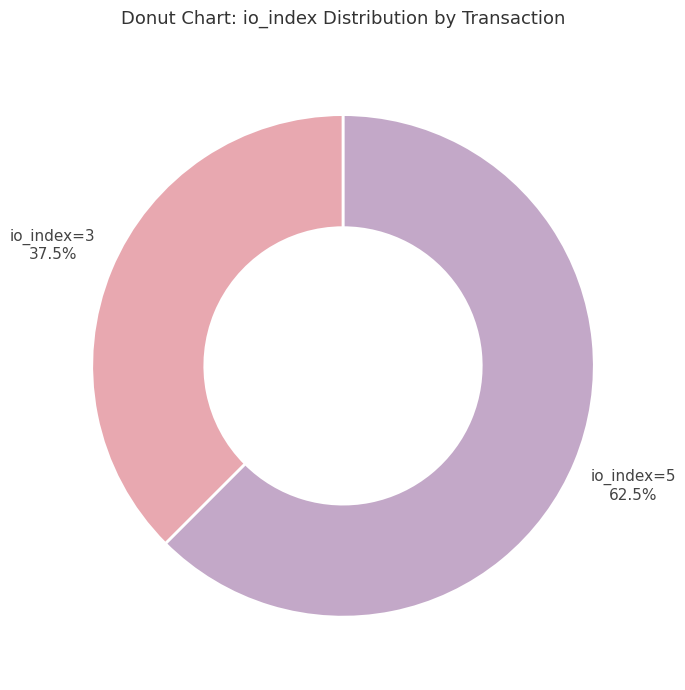

Is there a majority slice in this chart?

Yes